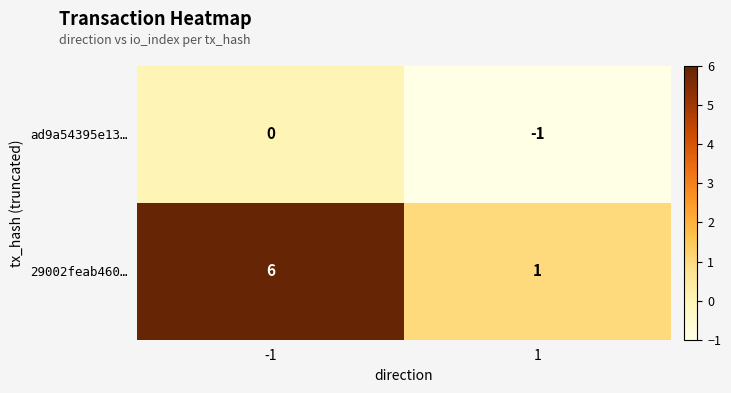

True or false: 29002feab460… has a value of 1 at 1.

True